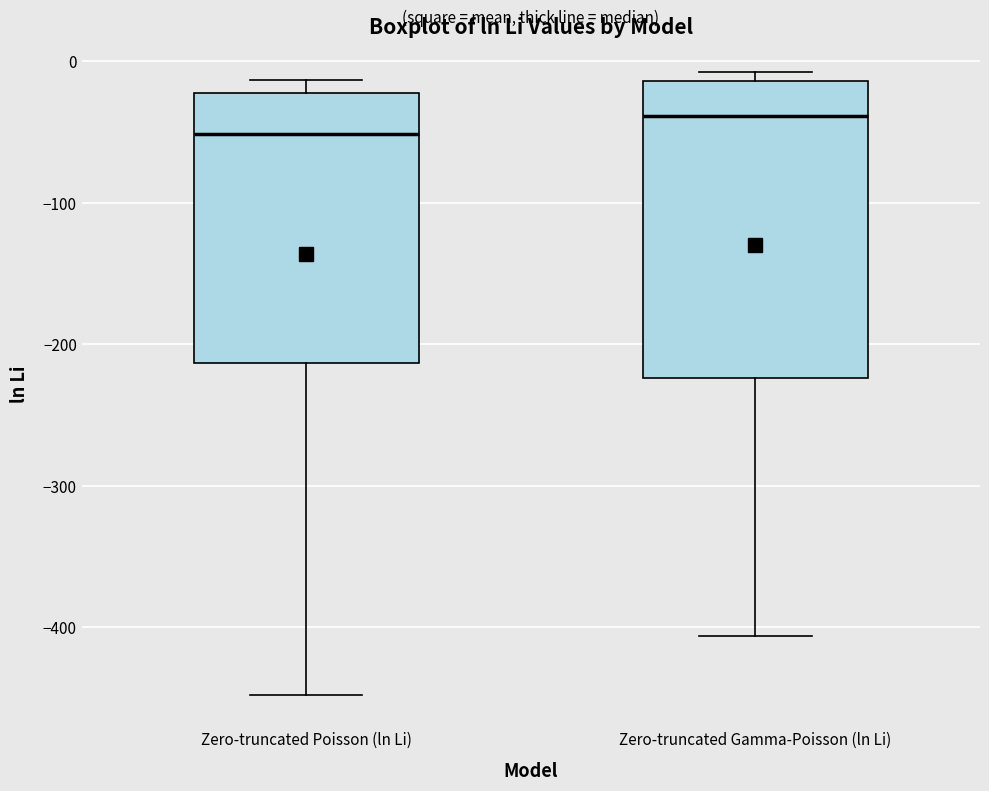

Where is the lower edge of the box for Zero-truncated Gamma-Poisson (ln Li) on the y-axis? The values are not printed on the chart, so give them approximately, as read against the axis.

-220